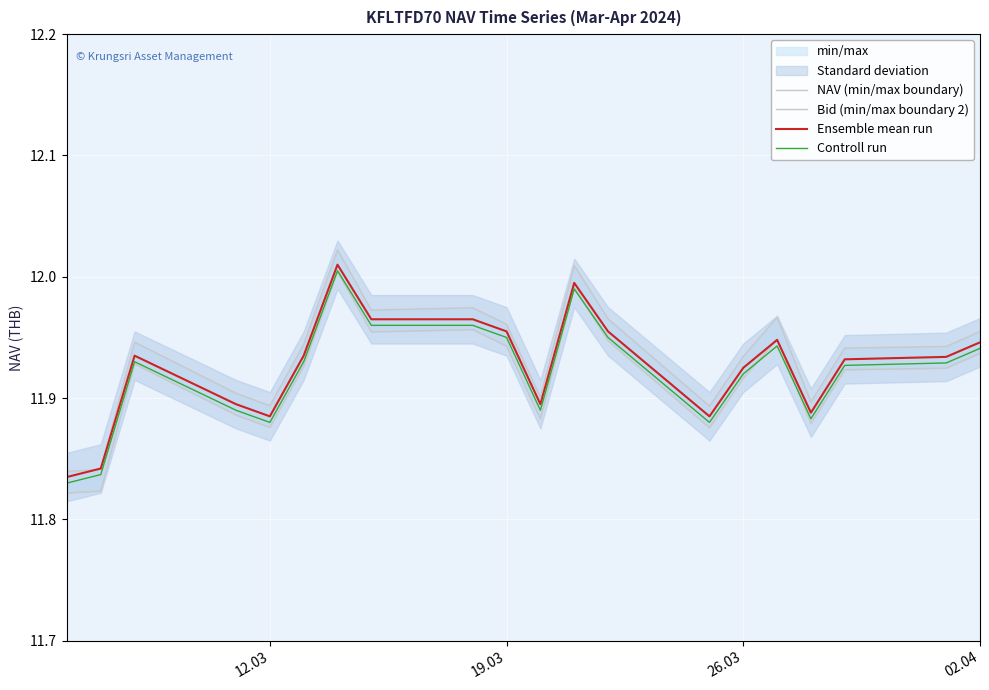

True or false: Ensemble mean run and Controll run cross at least once.

False